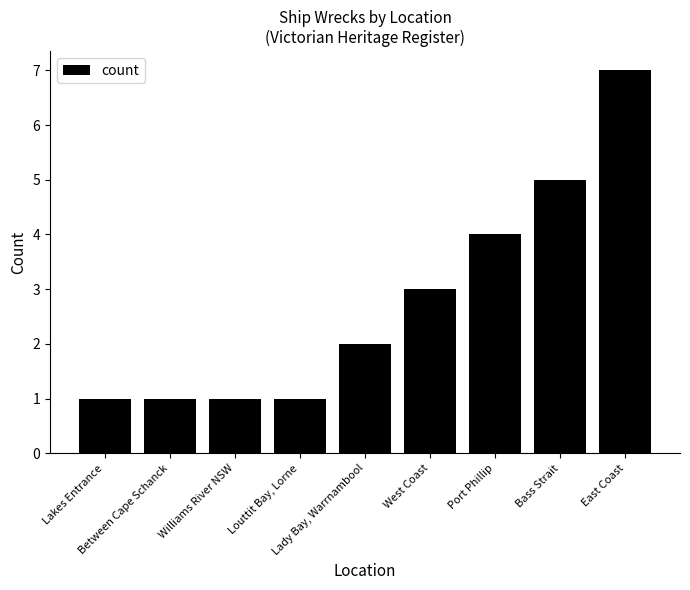

What is the value of the 7th bar from the left?

4